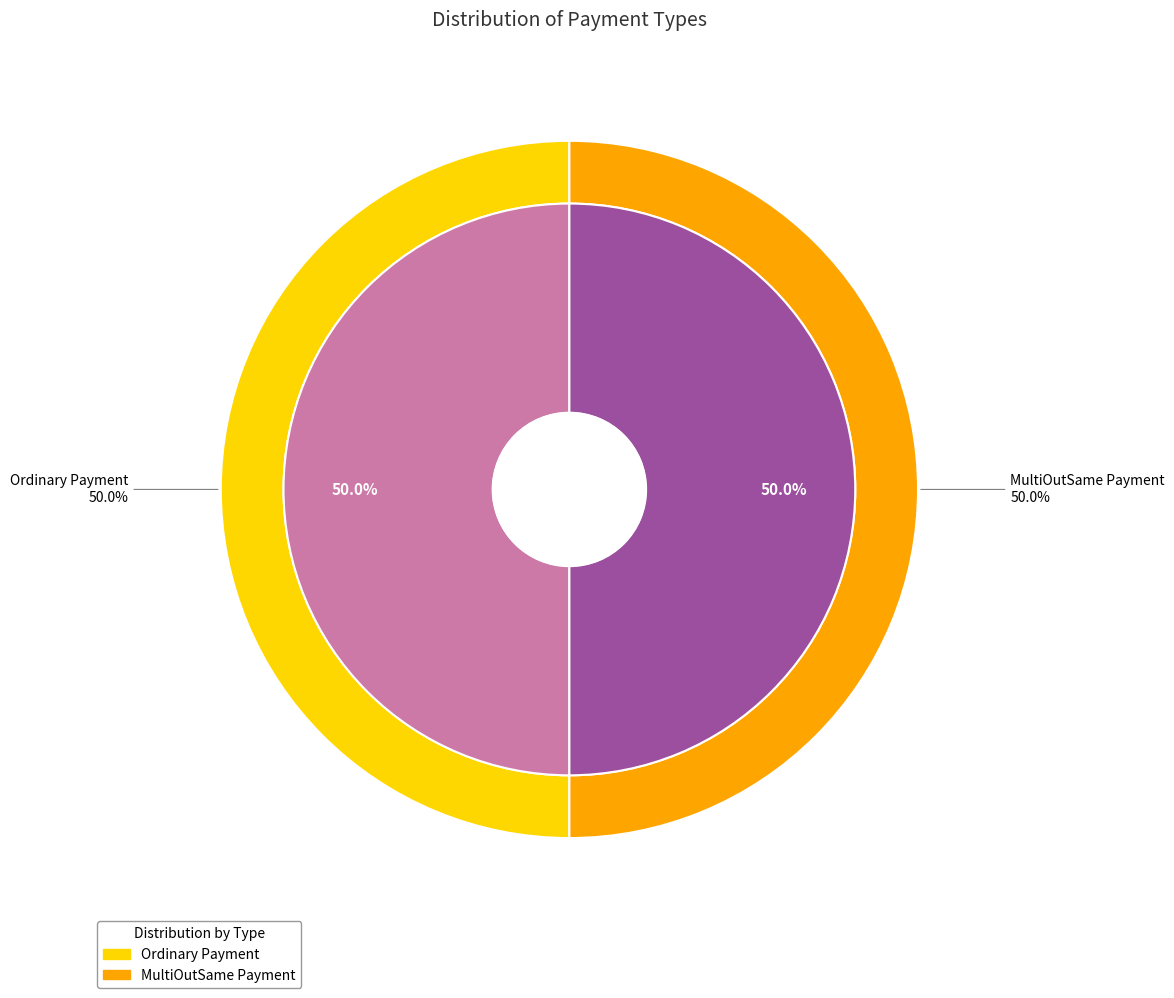

What percentage is NOT represented by MultiOutSame Payment?

50.0%